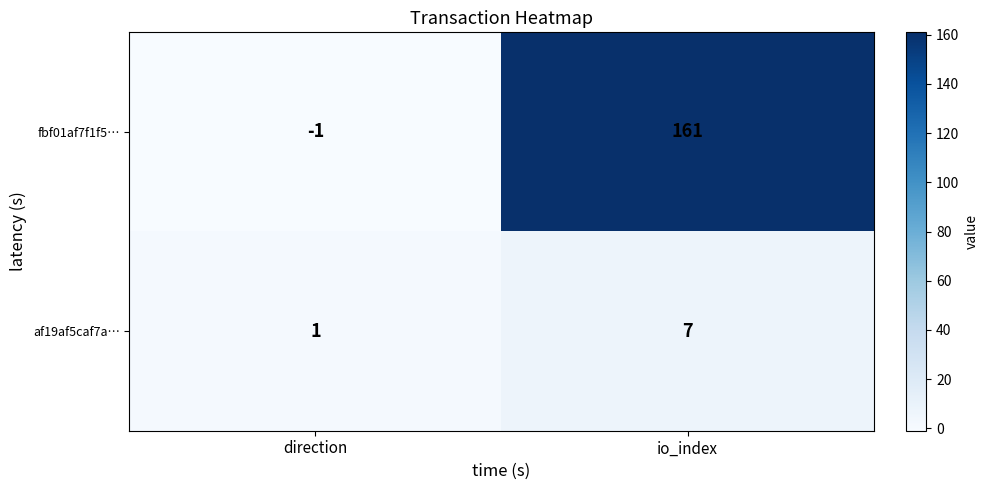

What is the spread (max minus min) of values at io_index?

154